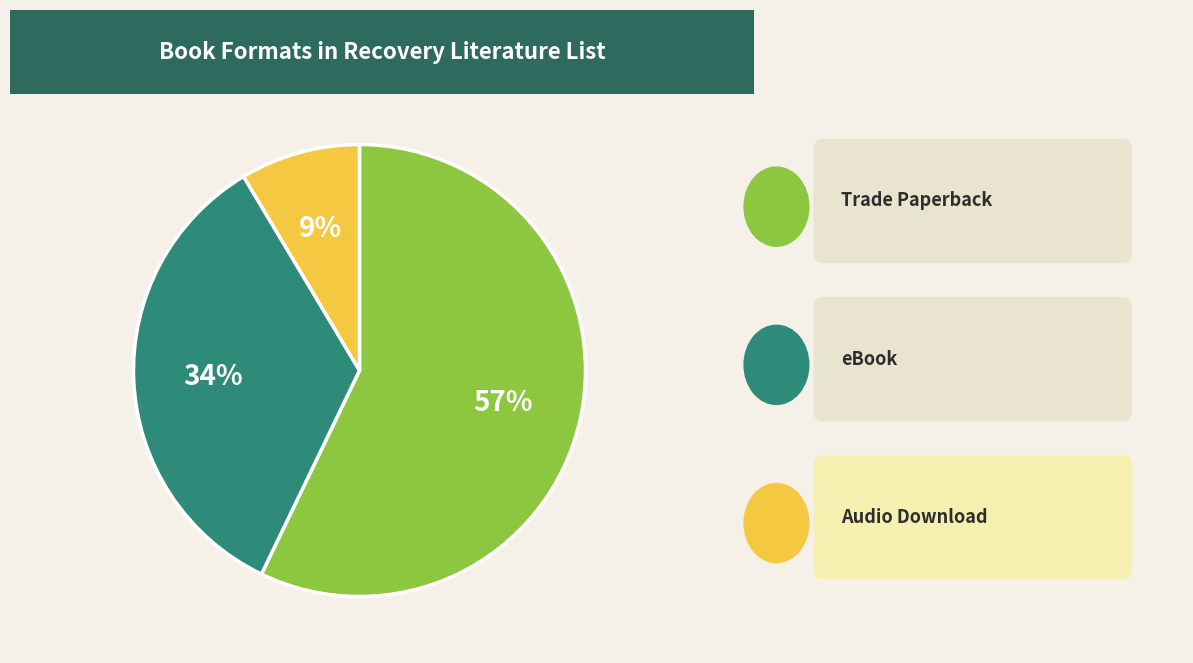

To the nearest percent, what is the average slice percentage?

33%